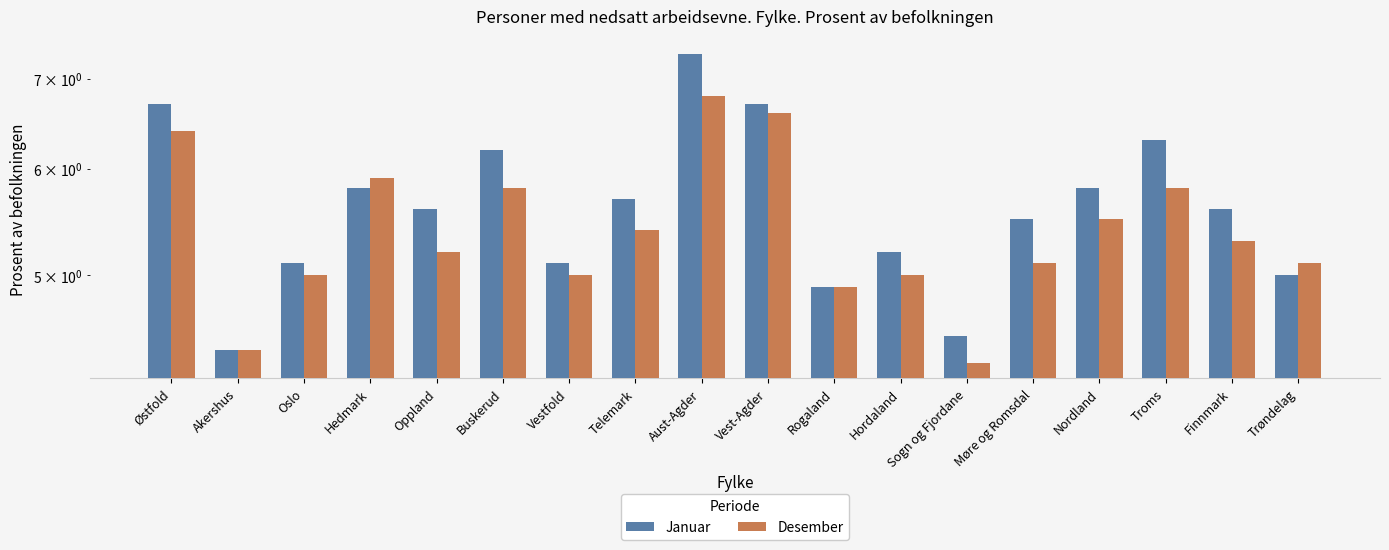

At which label does Desember first exceed 5?

Østfold